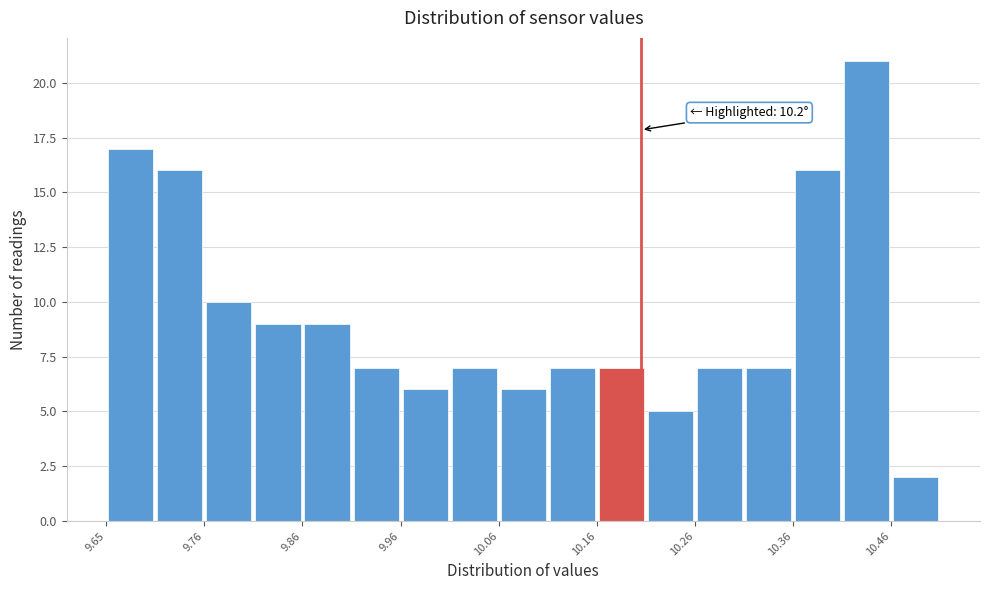

Which range on the x-axis has the tallest bar?

10.405 to 10.455